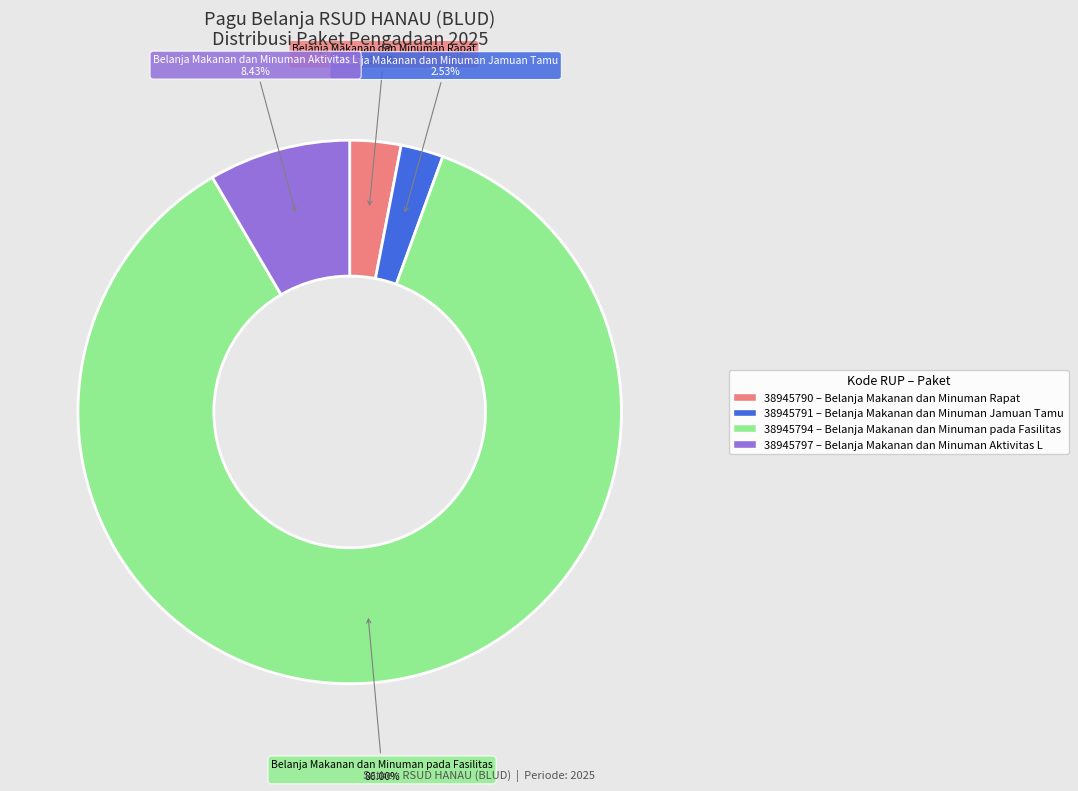

Do Belanja Makanan dan Minuman Rapat and Belanja Makanan dan Minuman pada Fasilitas together represent more than half of the pie?

Yes